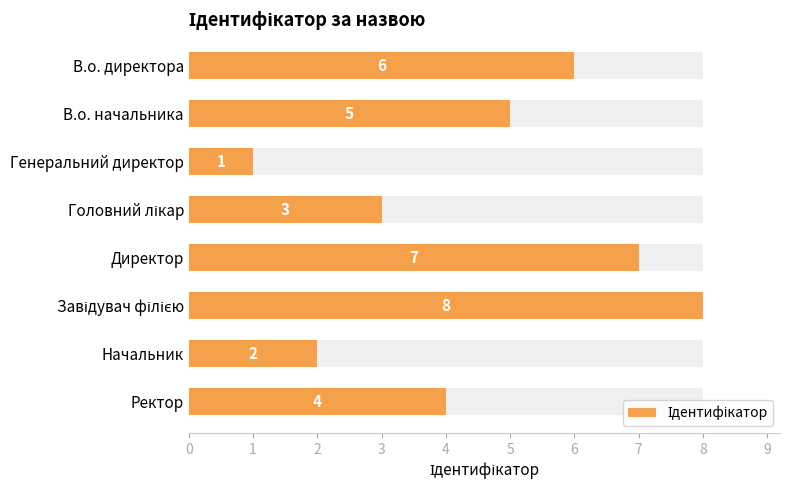

What is the sum of all values?

36